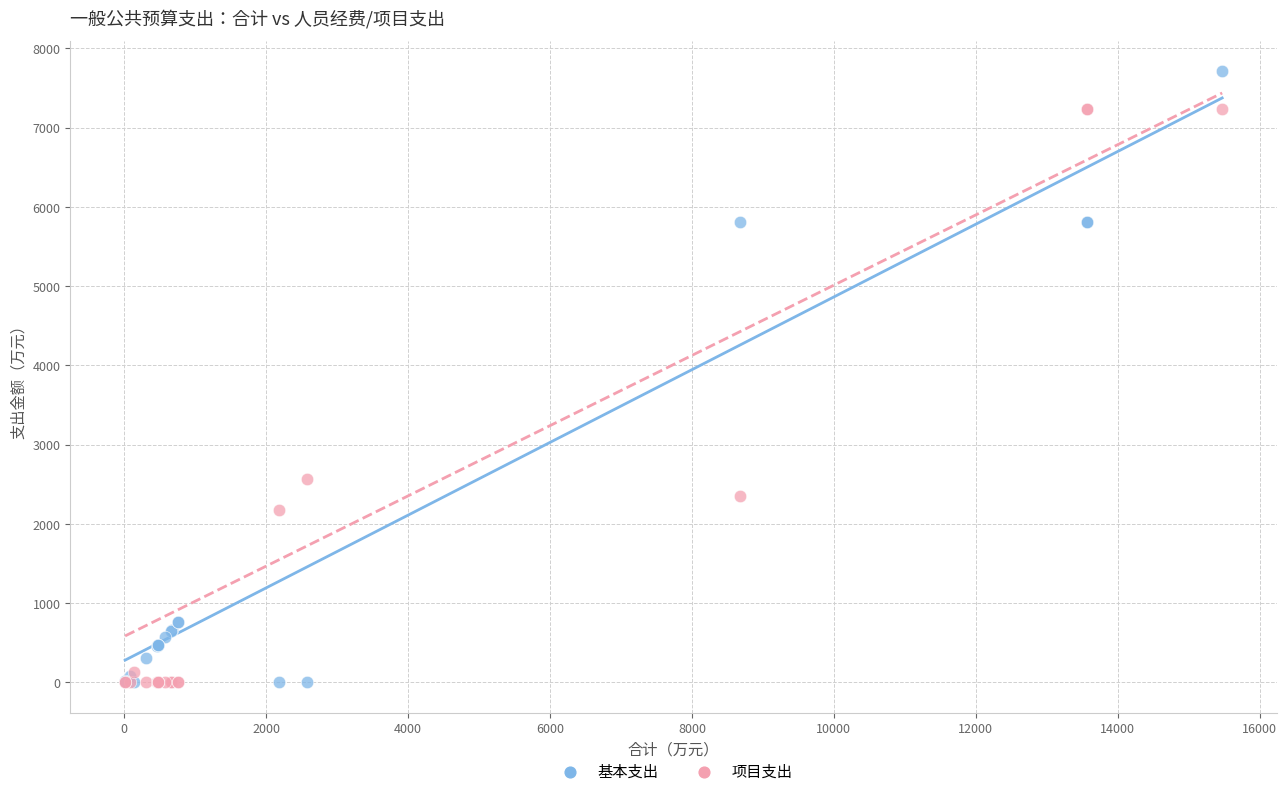

What are all the series names shown in the legend?

基本支出, 项目支出